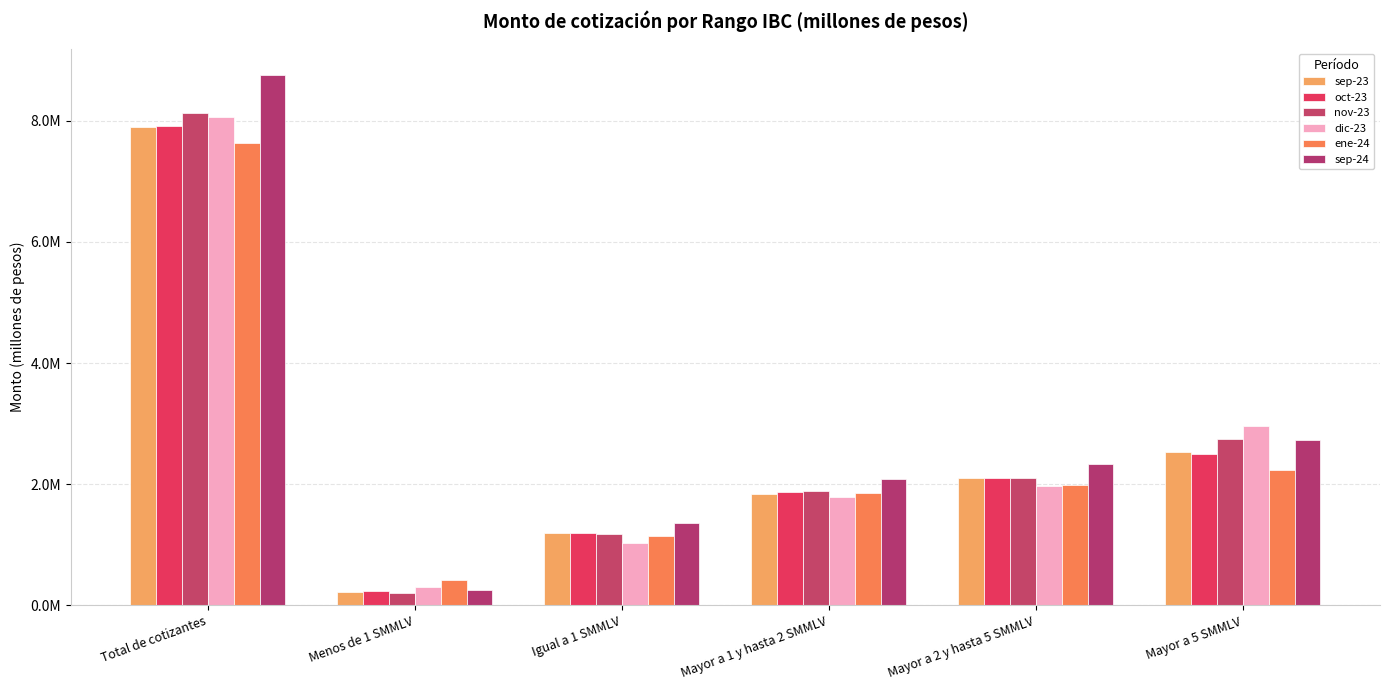

Rank the series by their maximum value, from highest to lowest.

sep-24, nov-23, dic-23, oct-23, sep-23, ene-24